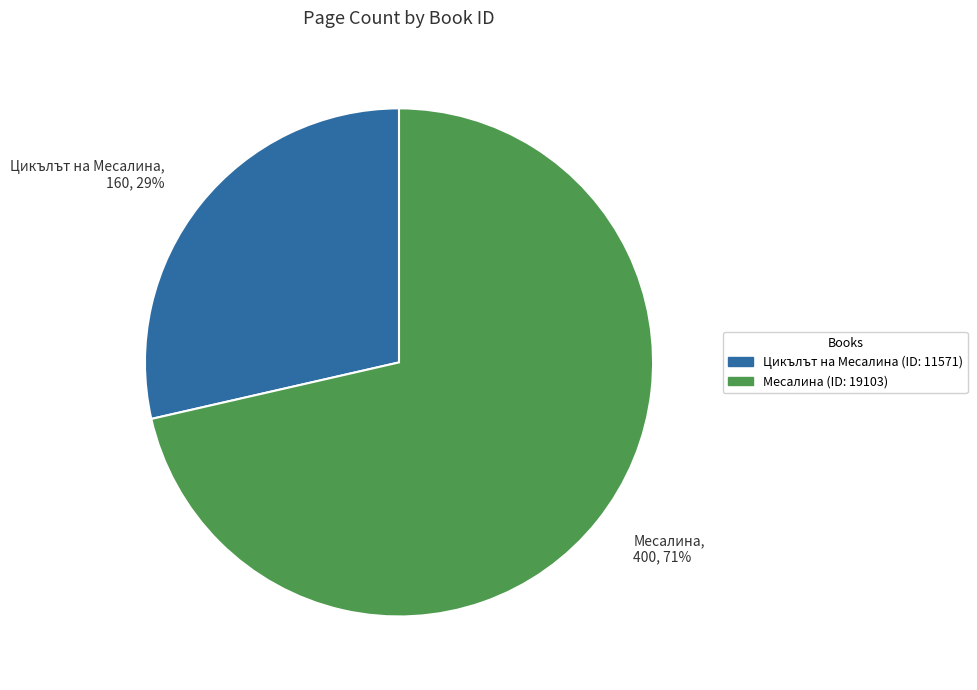

Is it true that Цикълът на Месалина is 29% of the pie?

True